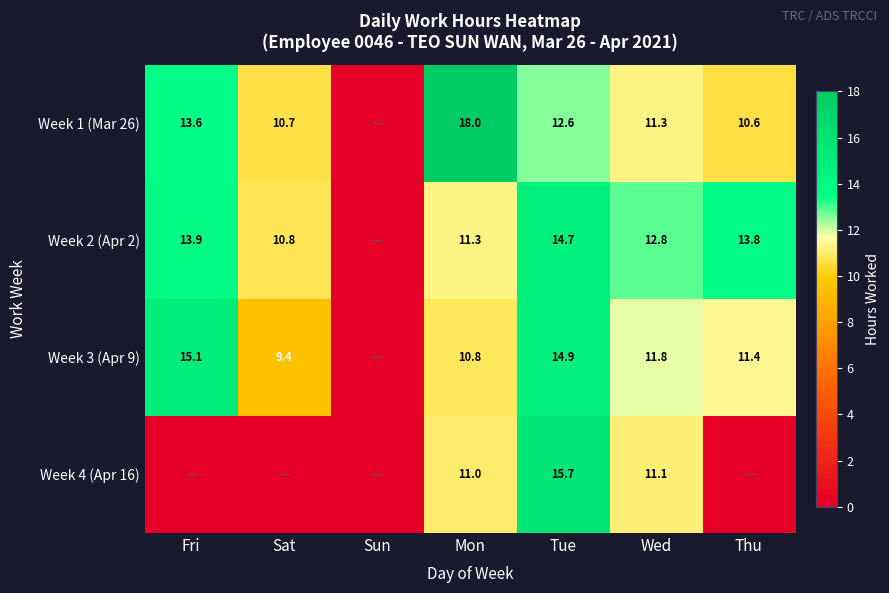

What is the total value across all series at Tue?

57.9